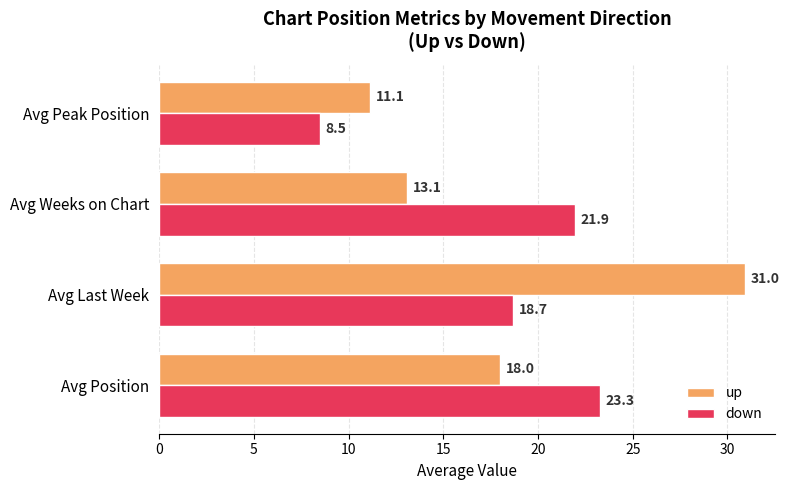

Which series has the largest range (max minus min)?

up